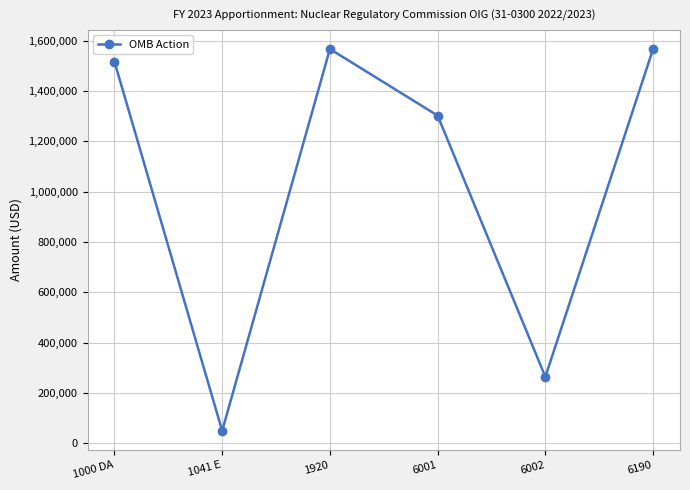

Which has a higher value, 1041 E or 1920?

1920